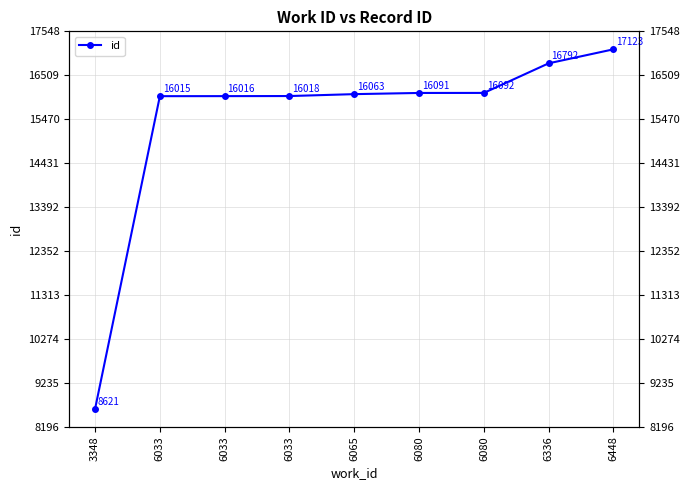

Which label corresponds to the smallest value in the chart?

3348